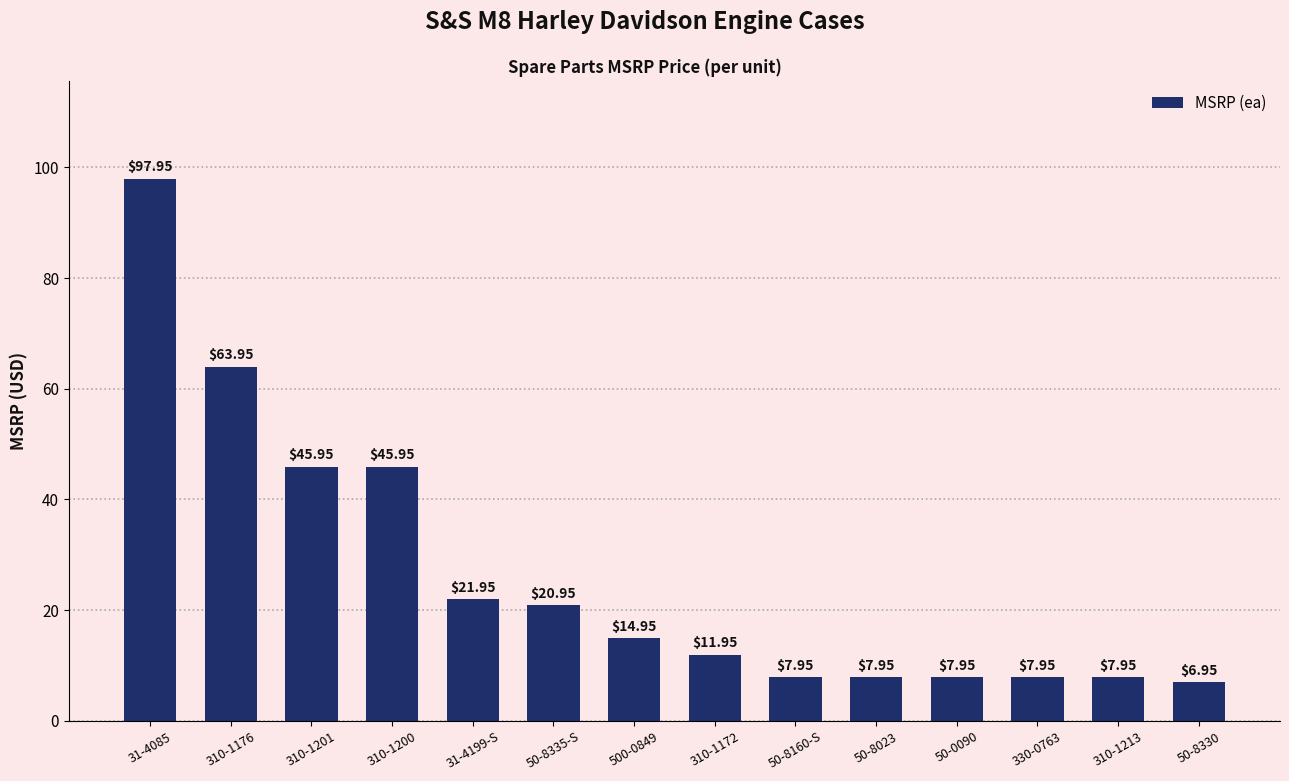

What is the ratio of the value at 310-1176 to the value at 500-0849?

4.3